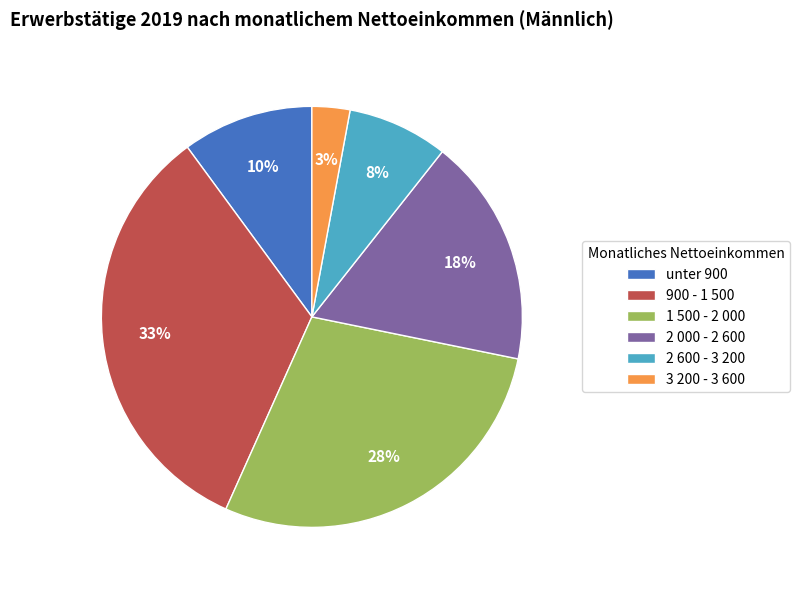

What is the smallest slice in the pie chart?

3 200 - 3 600